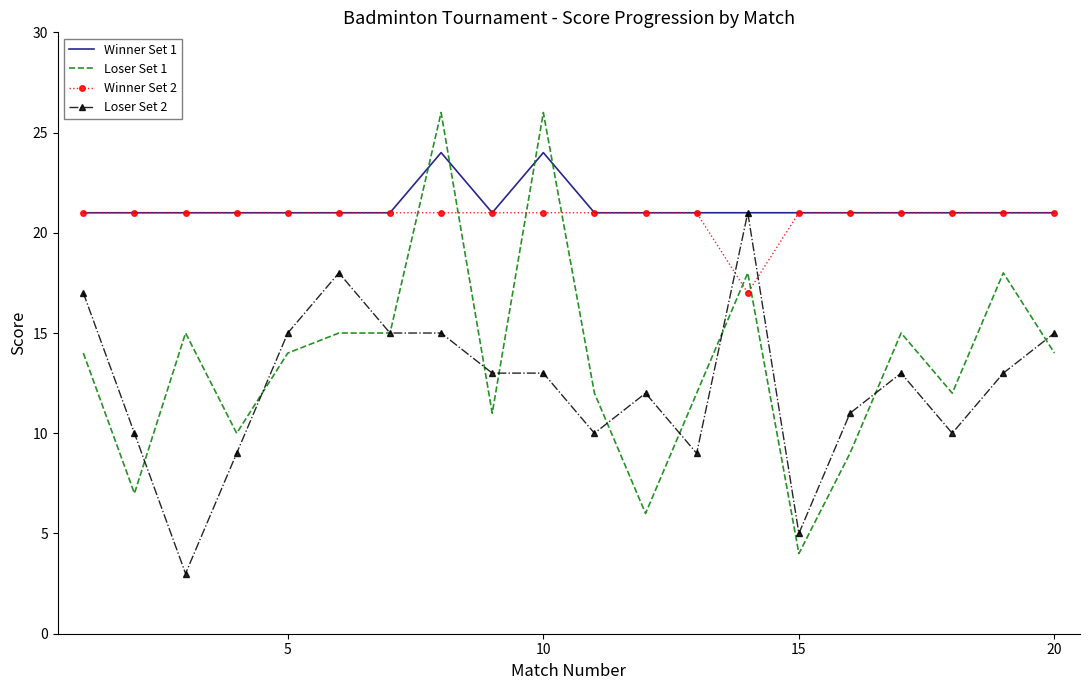

Which series has the widest spread of values?

Loser Set 1